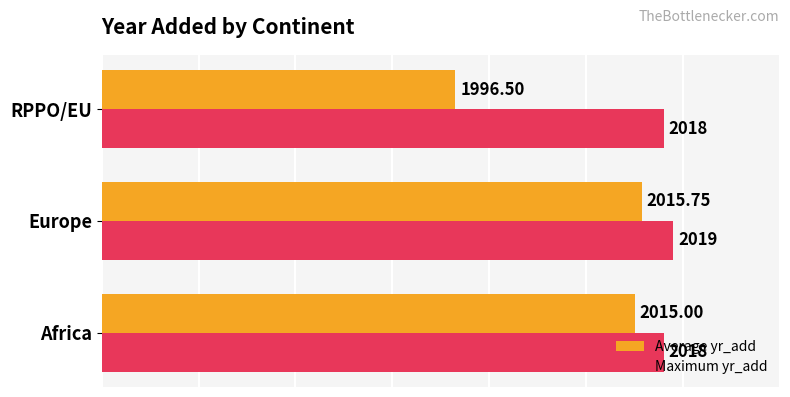

What is the maximum value for Average yr_add?

2015.8